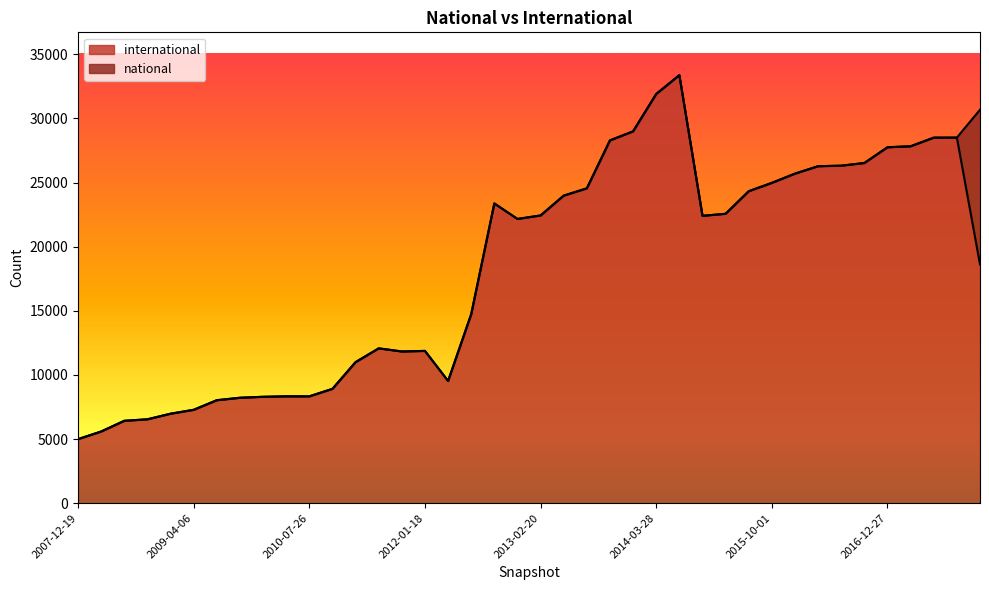

What is the value of the 5th point from the left?

6976